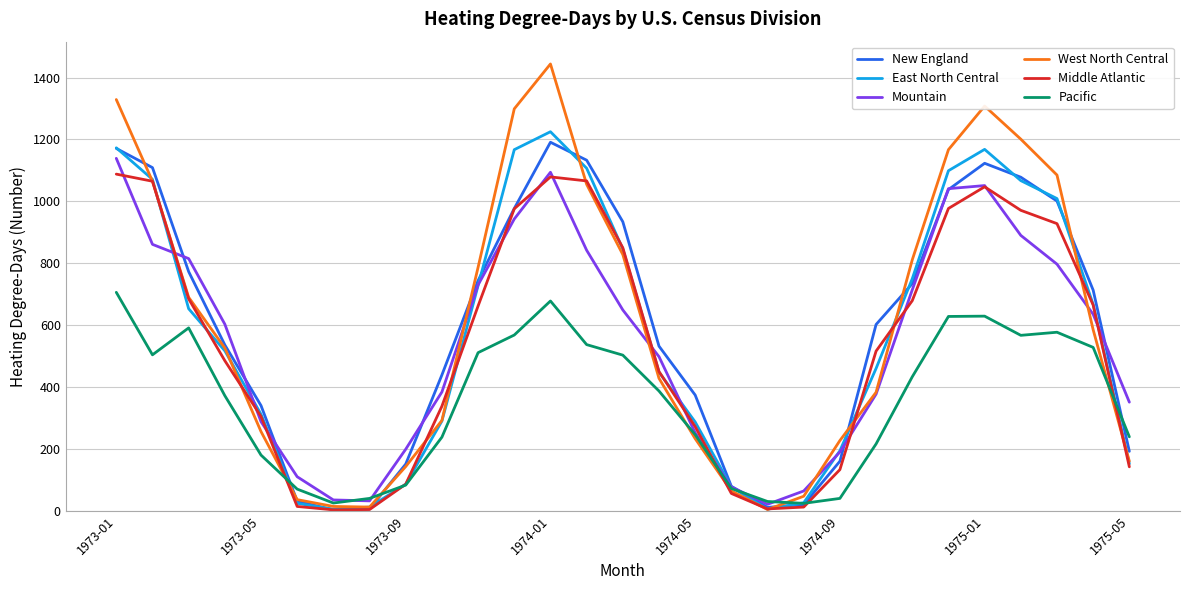

What is the maximum value for Mountain?

1139